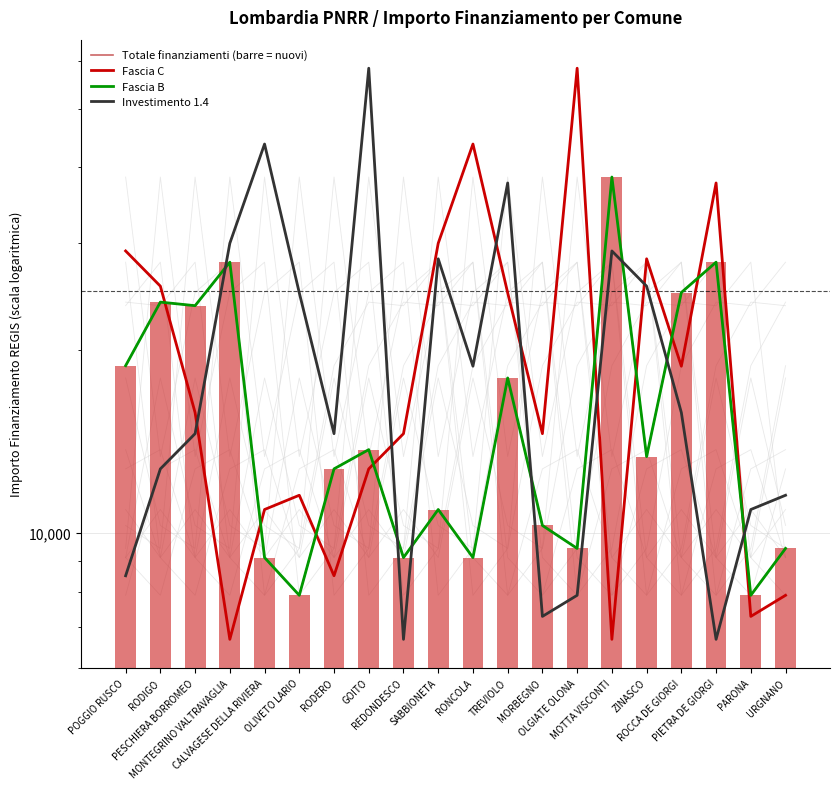

At which category does the chart reach its peak across all series?

OLGIATE OLONA